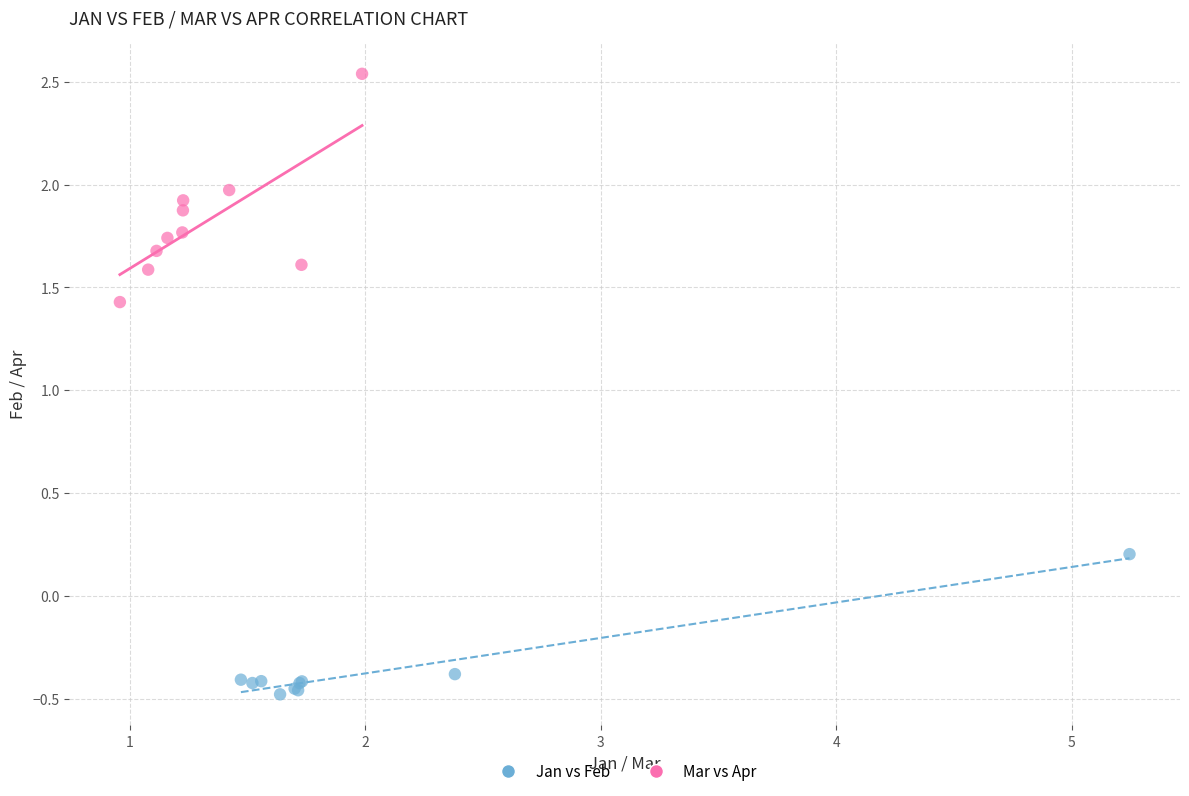

Which series reaches the minimum Y coordinate?

Jan vs Feb